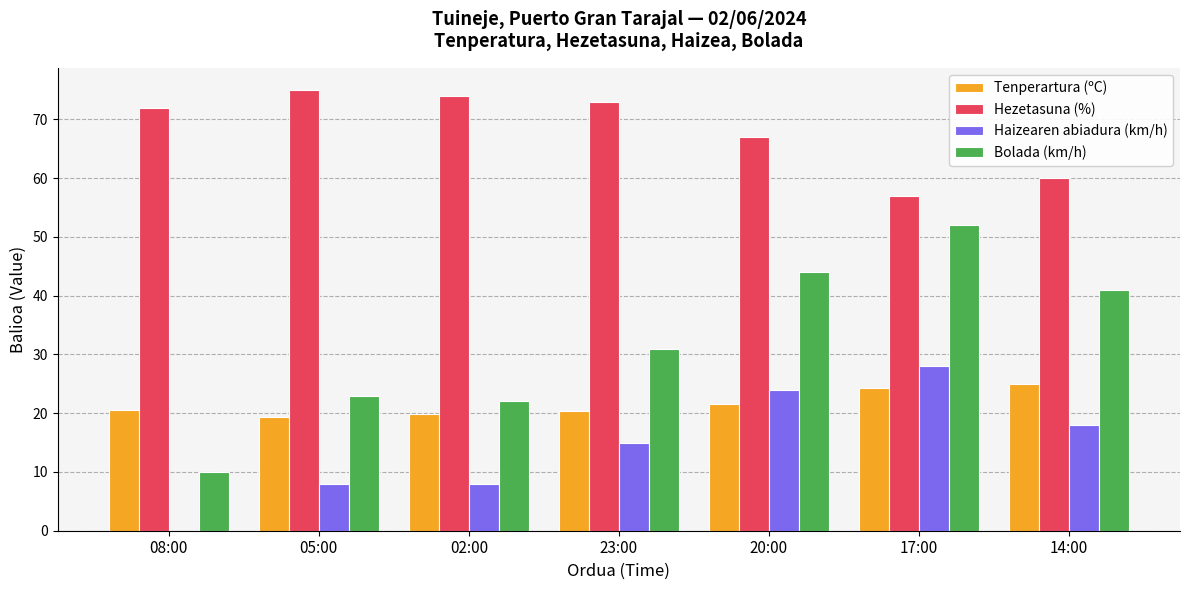

What are all the series names shown in the legend?

Tenperartura (ºC), Hezetasuna (%), Haizearen abiadura (km/h), Bolada (km/h)